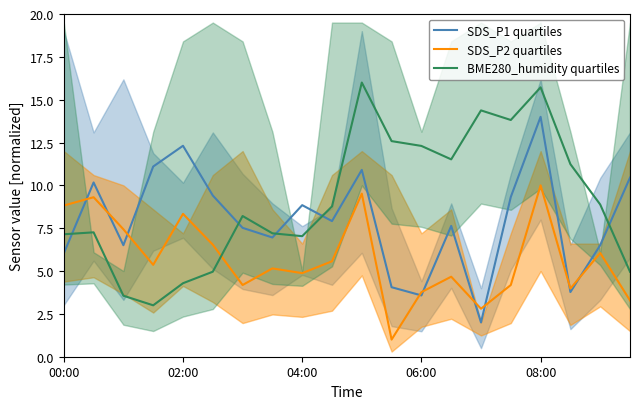

True or false: BME280_humidity quartiles has more than 1 points higher than both neighbors.

True